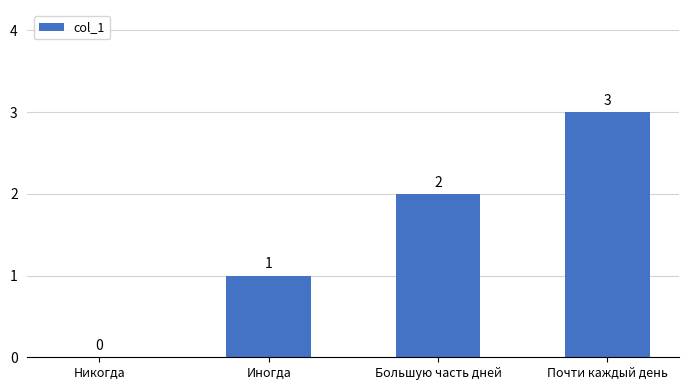

At which label is the value closest to 1?

Иногда